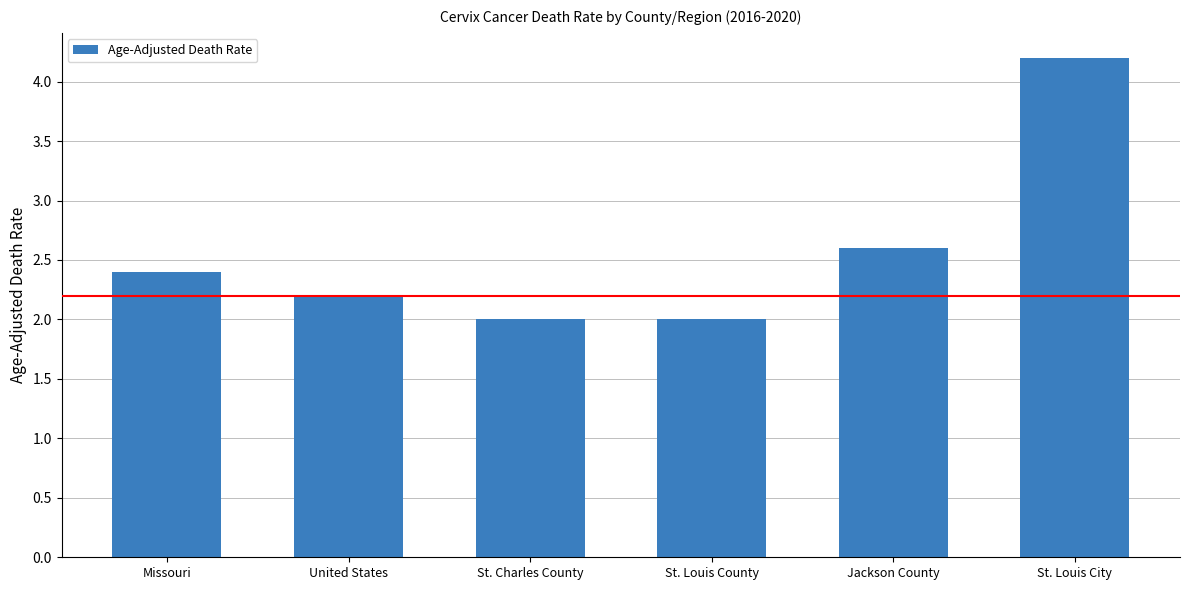

Is it true that the value at St. Louis County is 1.1?

False